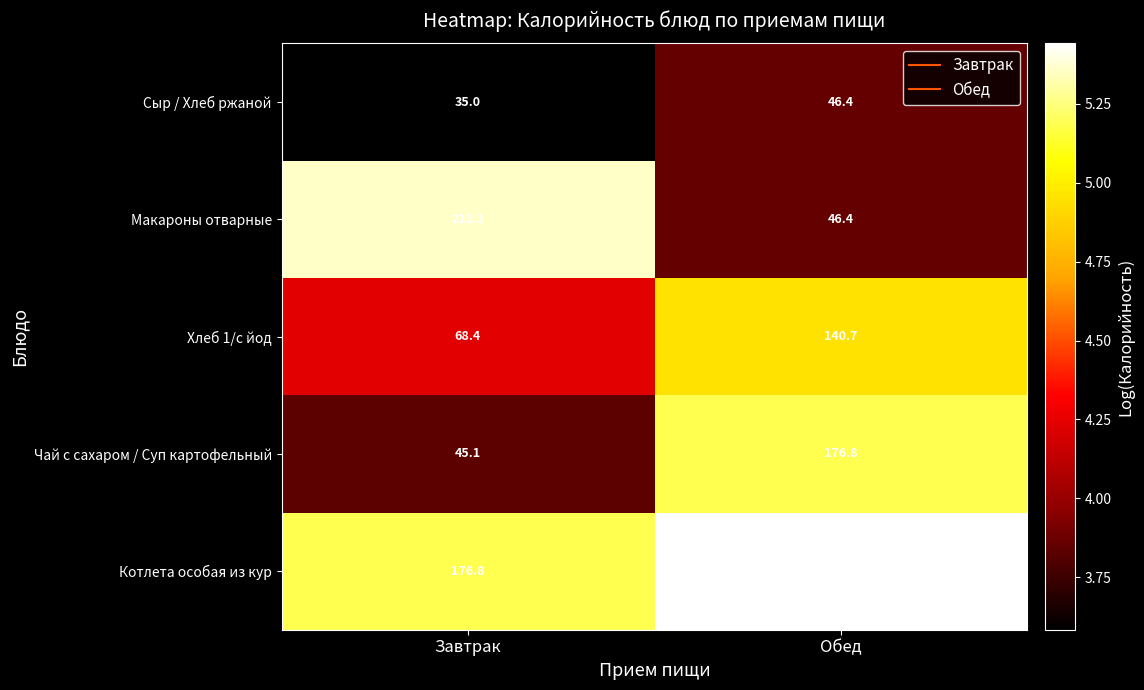

Which series has the largest total across all categories?

Котлета особая из кур